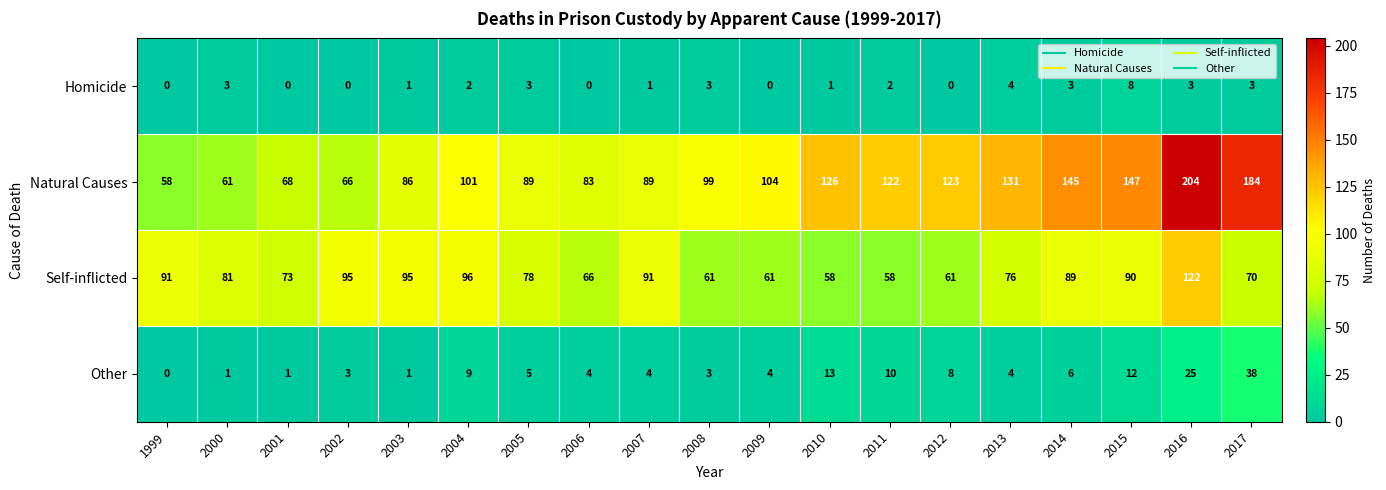

Which series has the widest spread of values?

Natural Causes